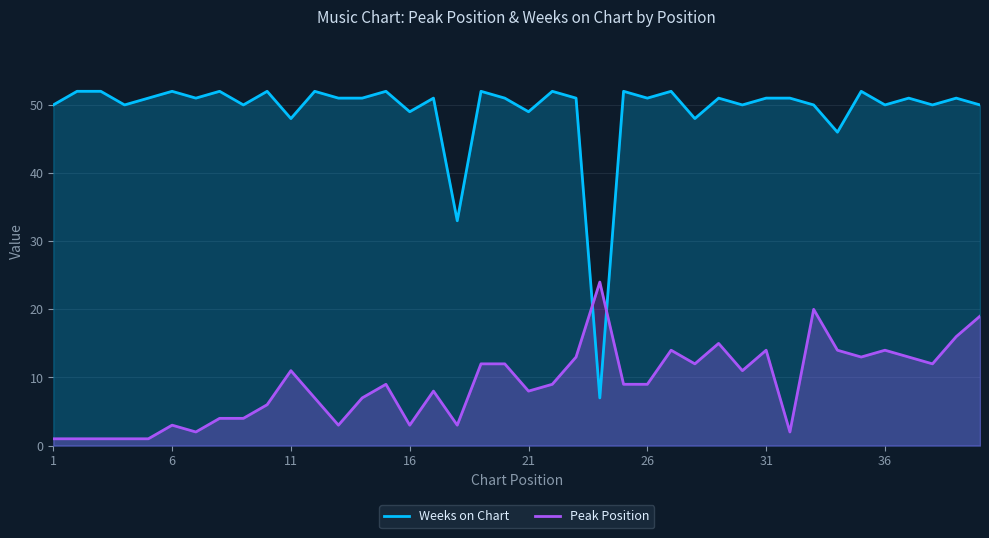

List the series in order of their peak value, lowest first.

Peak Position, Weeks on Chart